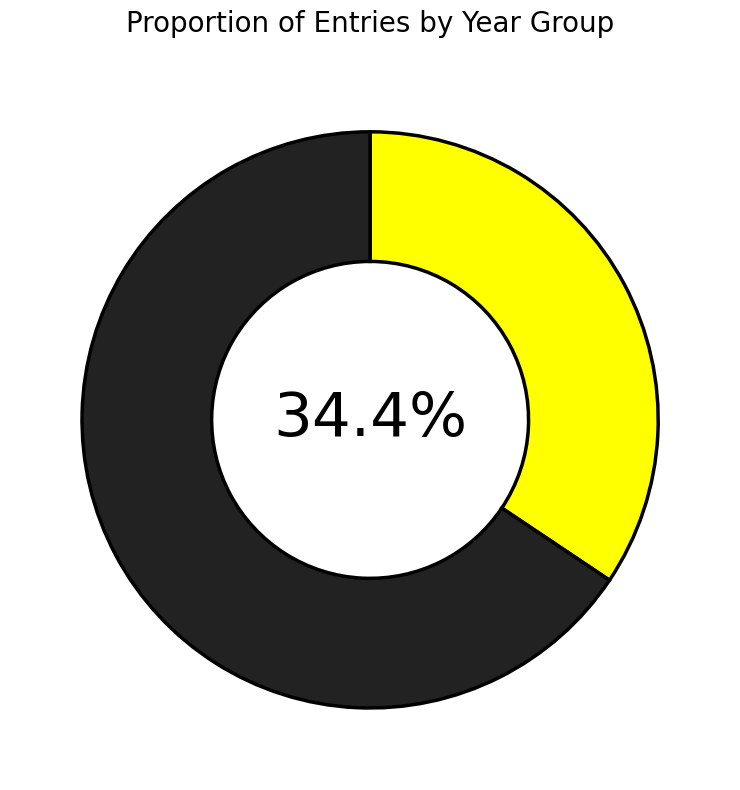

Does any single category account for the majority?

Yes